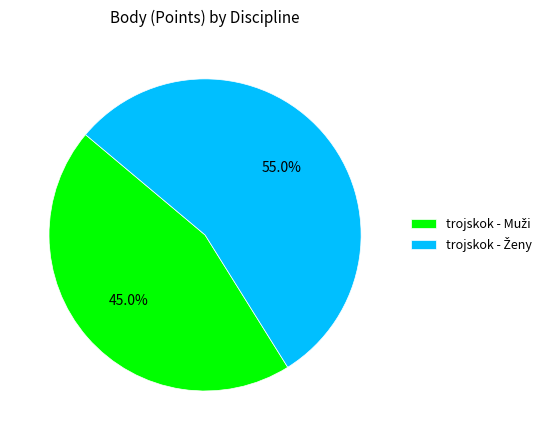

How many slices are in this pie chart?

2